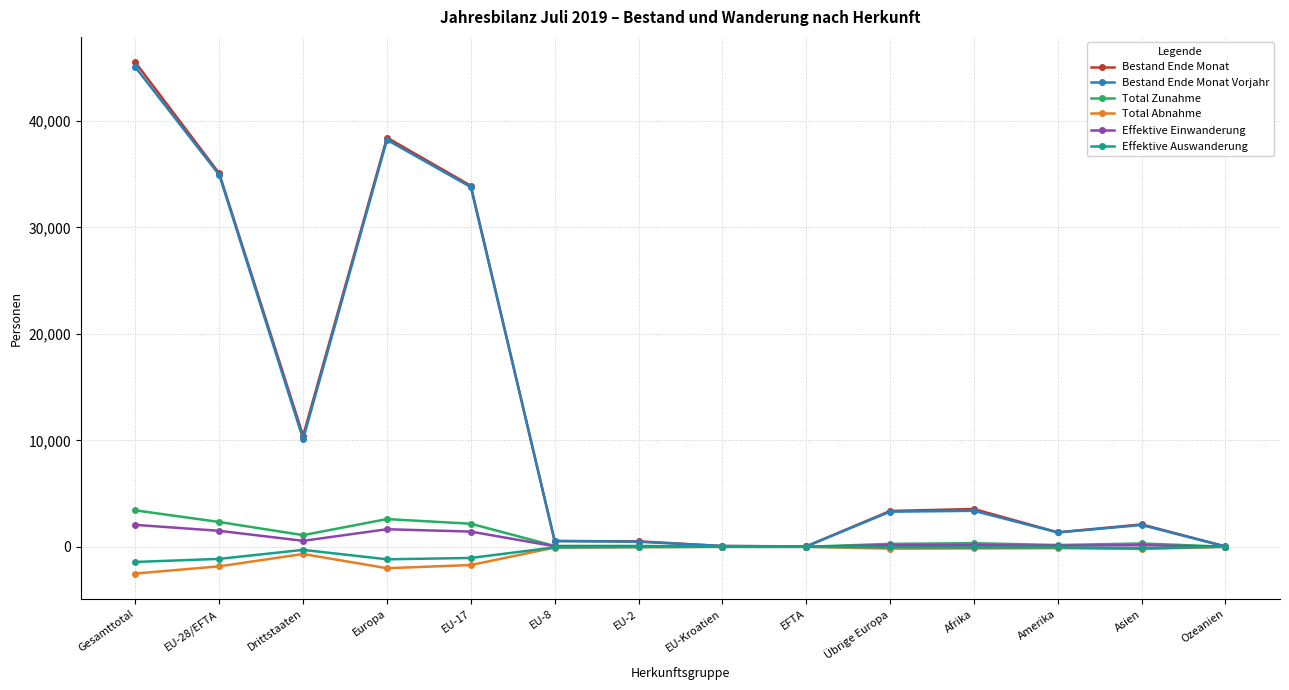

Which series changed the most between EU-28/EFTA and Ozeanien?

Bestand Ende Monat